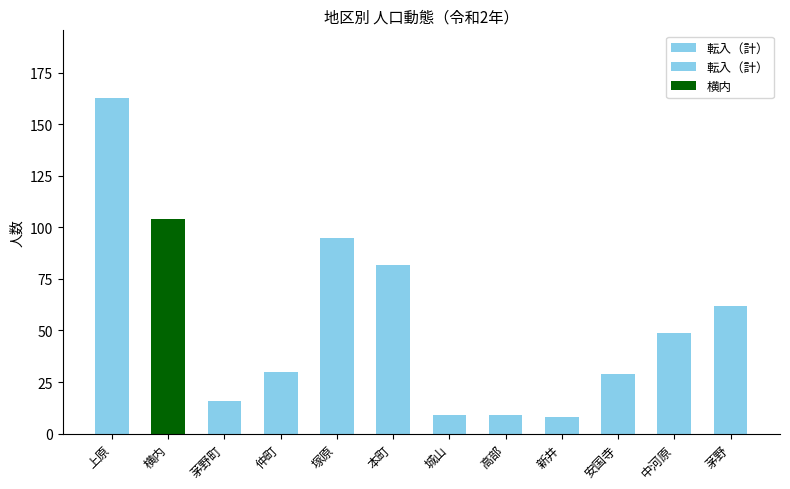

What is the approximate value at 本町?

82